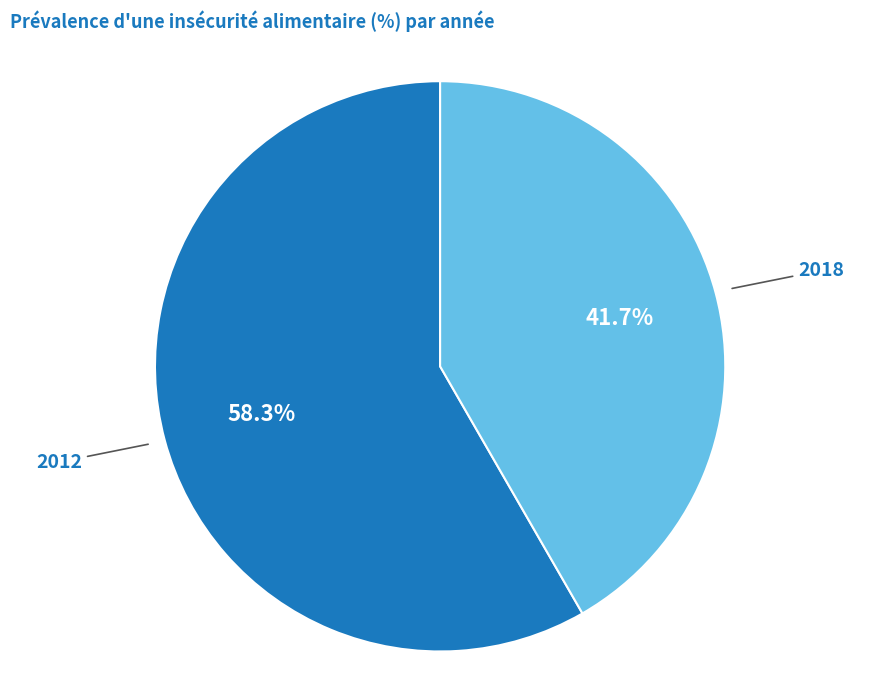

To the nearest percent, what portion does 2018 represent?

42%